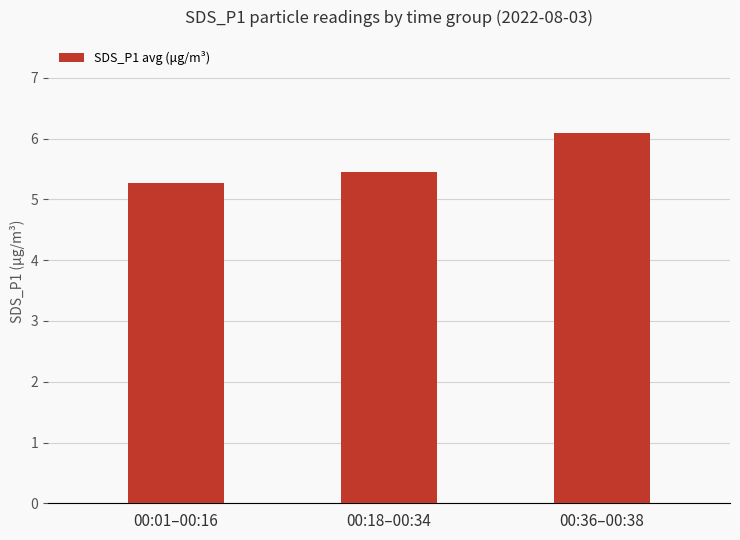

What is the greatest value displayed?

6.1